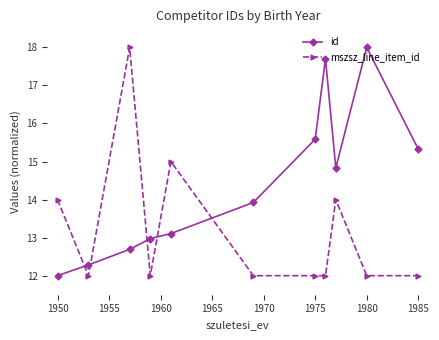

Which series has the largest total across all categories?

id